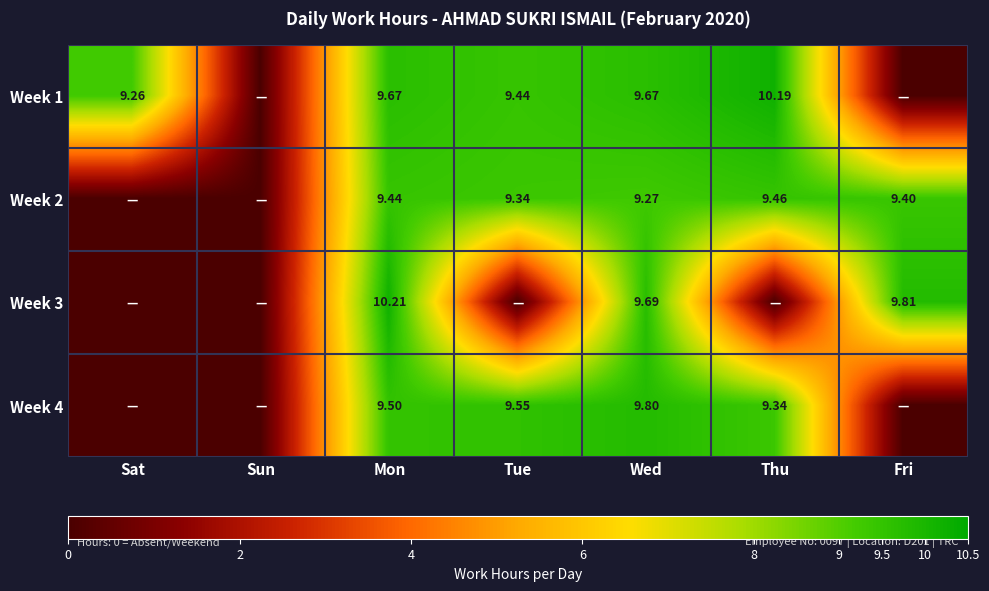

What is the sum of the Week 2 values at Fri and Sat?

9.4